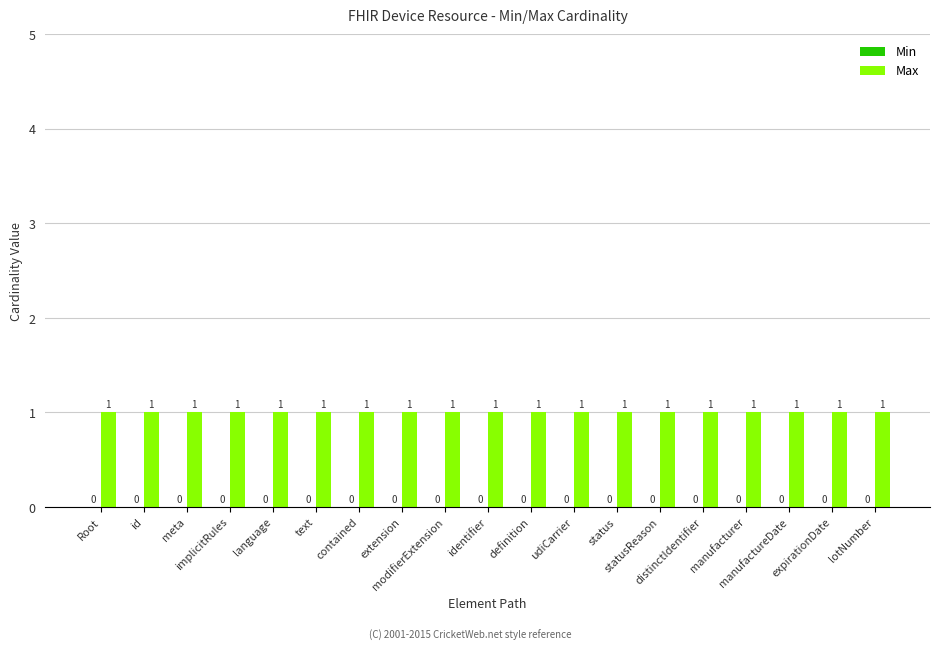

What is the average value of the Max series?

1